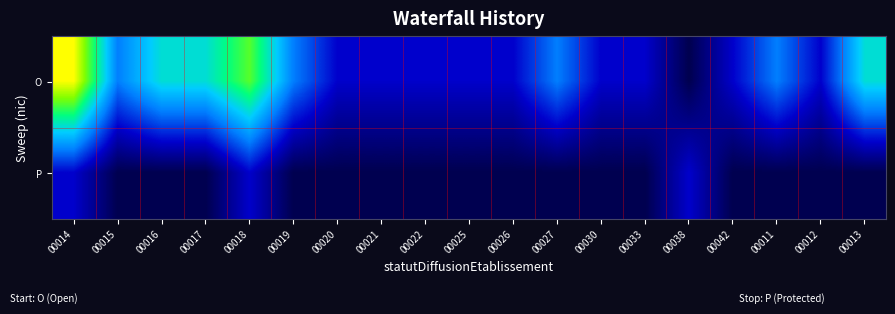

Which label corresponds to the smallest value in the chart?

00038